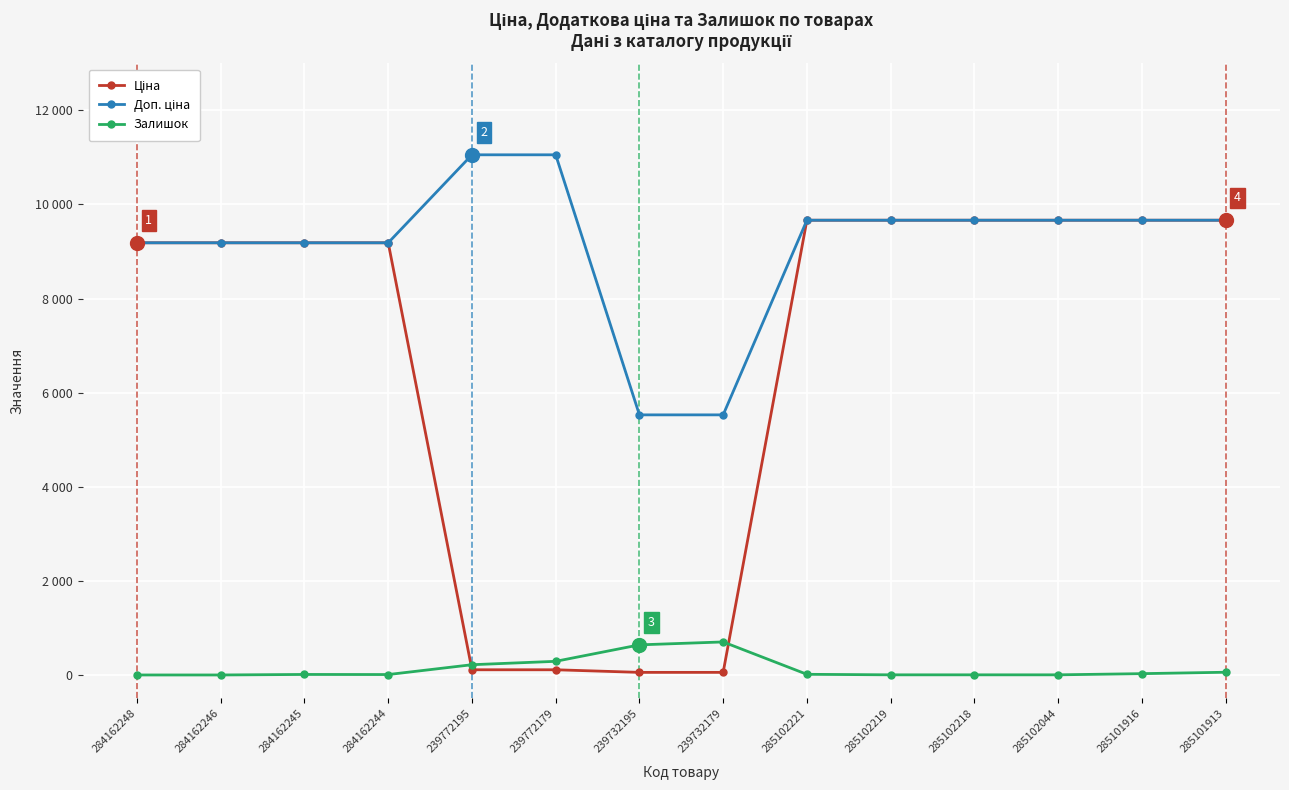

Reading right to left, extract all data points from this chart.

Ціна: 9664.7	9664.7	9664.7	9664.7	9664.7	9664.7	55.3	55.3	110.5	110.5	9185.1	9185.1	9185.1	9185.1
Доп. ціна: 9664.7	9664.7	9664.7	9664.7	9664.7	9664.7	5528.0	5528.0	11055.0	11055.0	9185.1	9185.1	9185.1	9185.1
Залишок: 58.0	28.0	3.0	3.0	3.0	14.0	702.0	640.0	290.0	218.0	9.0	11.0	0.0	0.0